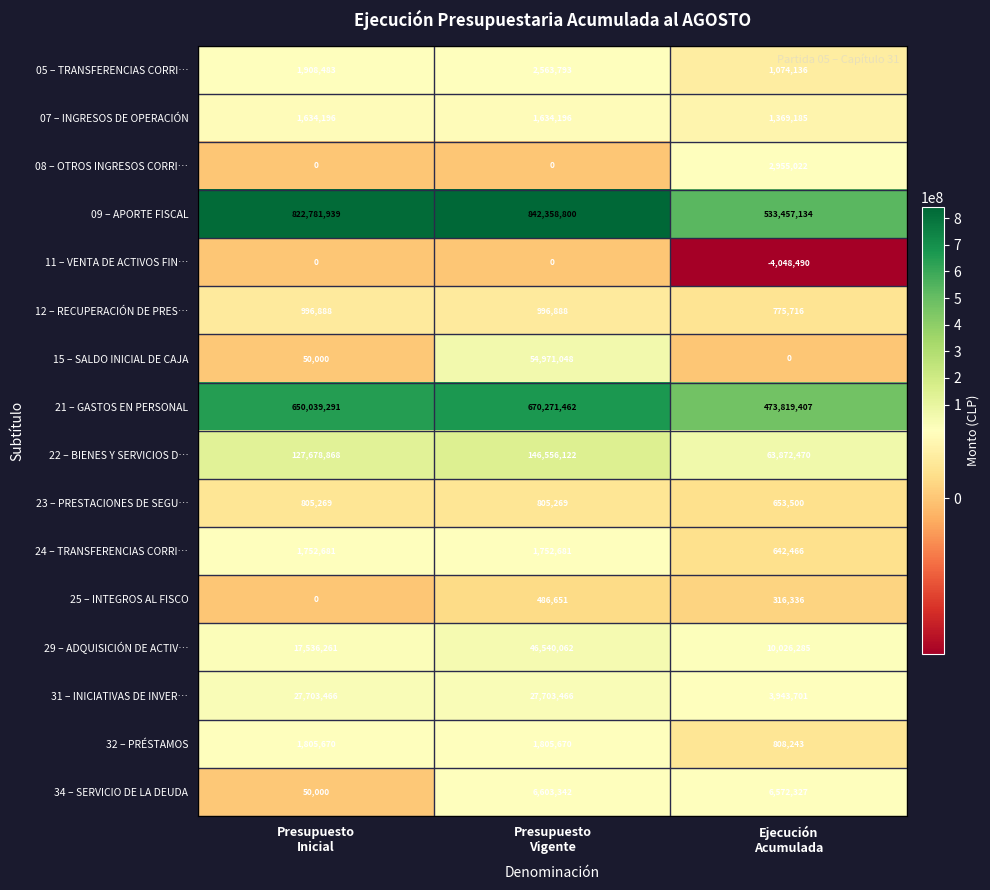

What is the maximum value shown in the chart?

842358800